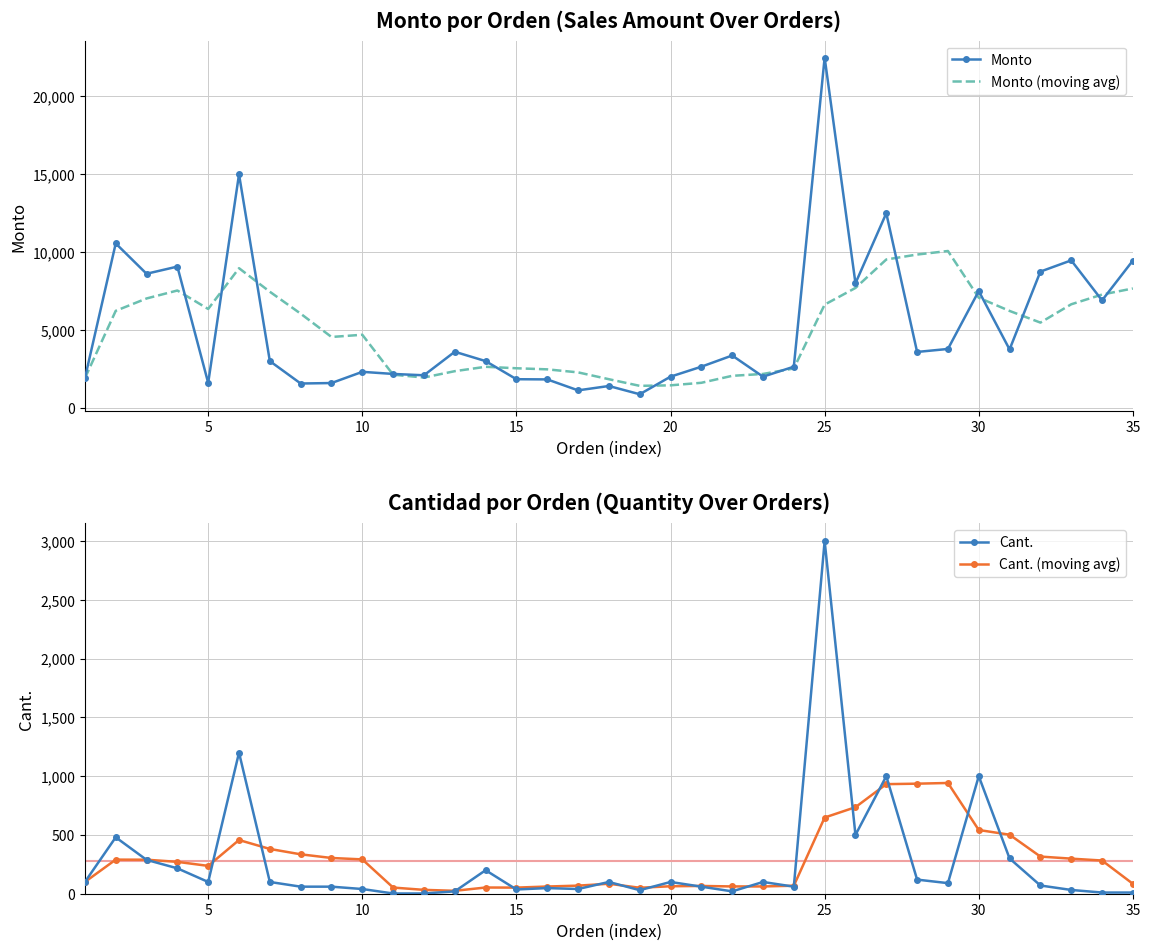

Which series has the largest range (max minus min)?

Monto